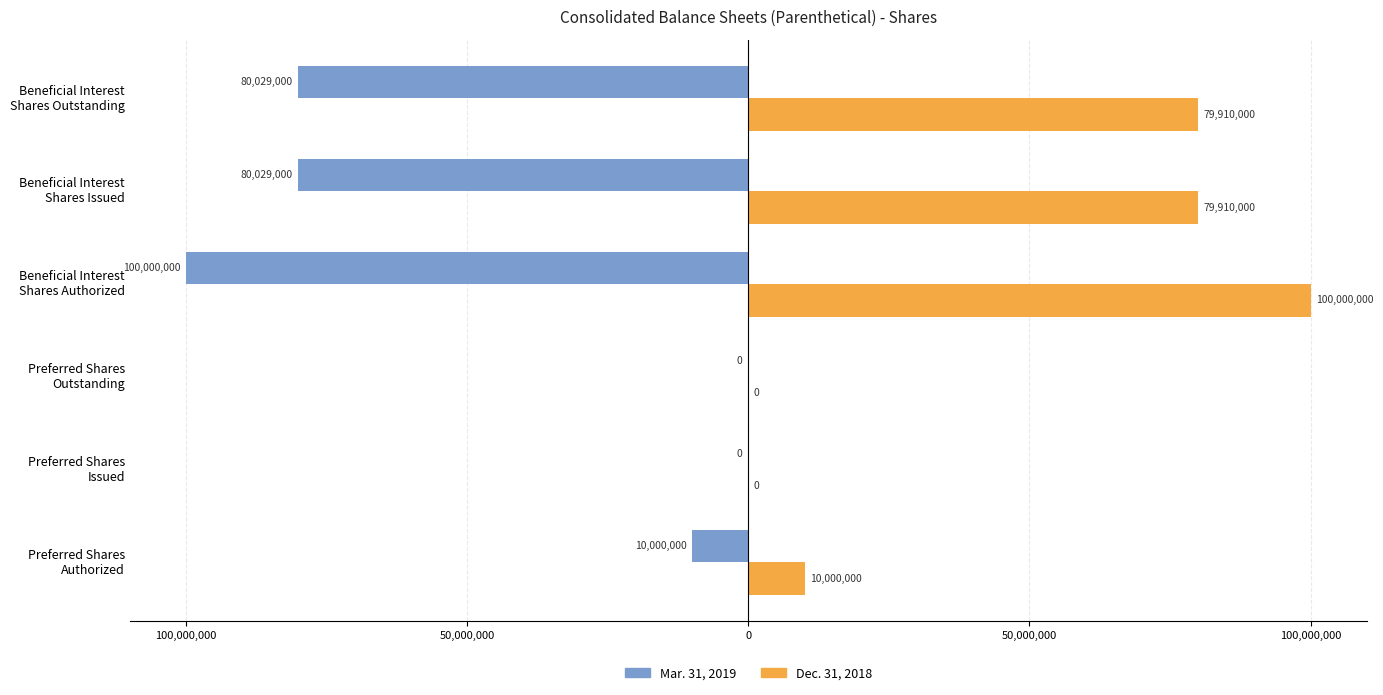

What are all the series names shown in the legend?

Mar. 31, 2019, Dec. 31, 2018